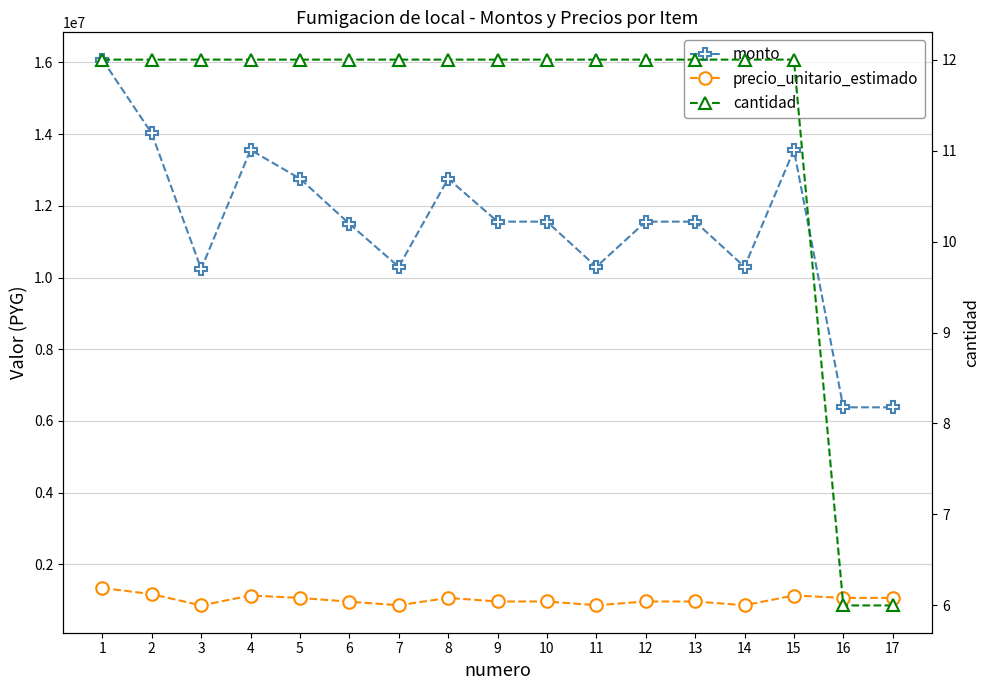

What is the sum of the precio_unitario_estimado values at 5 and 2?

2231666